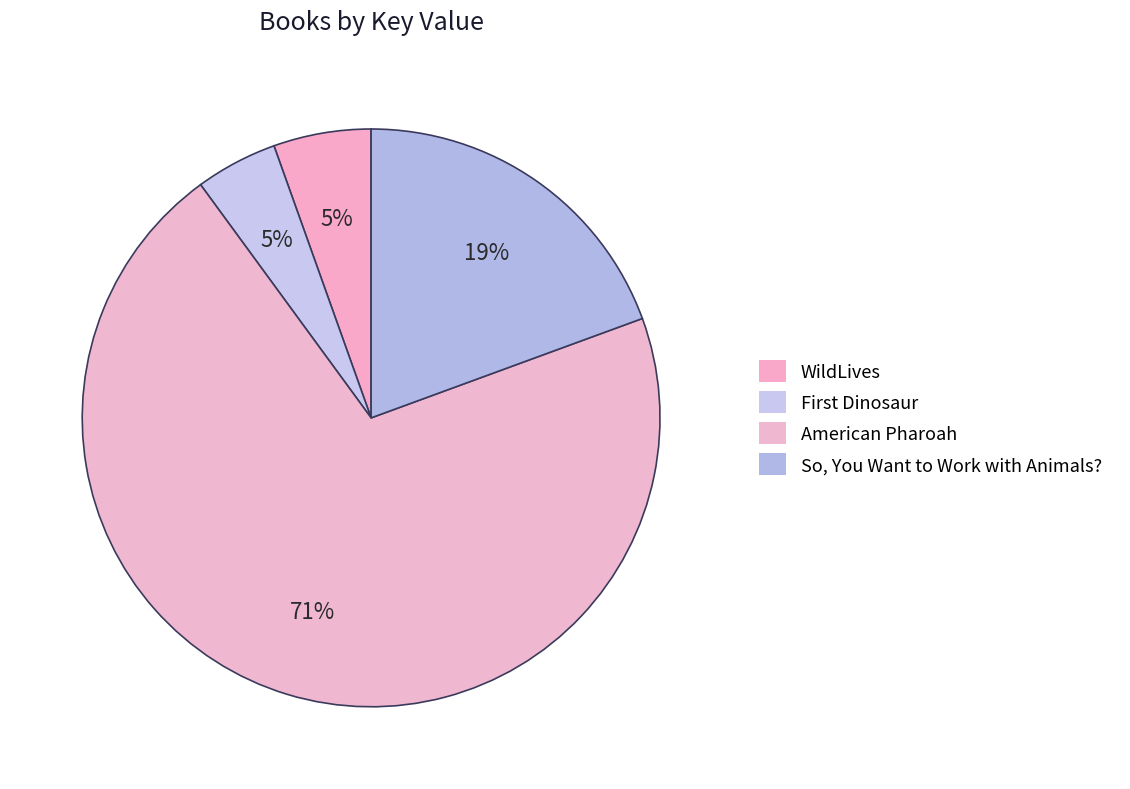

To the nearest percent, what is the average slice percentage?

25%